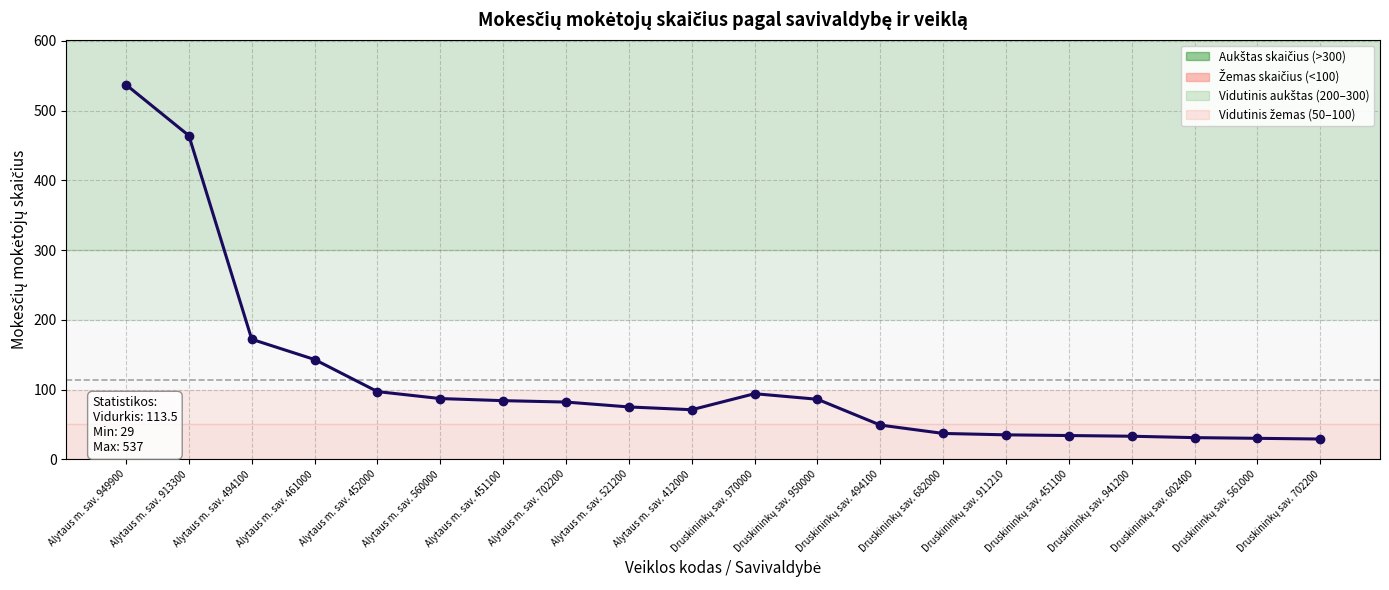

True or false: the data has more than 0 interior local peaks.

True